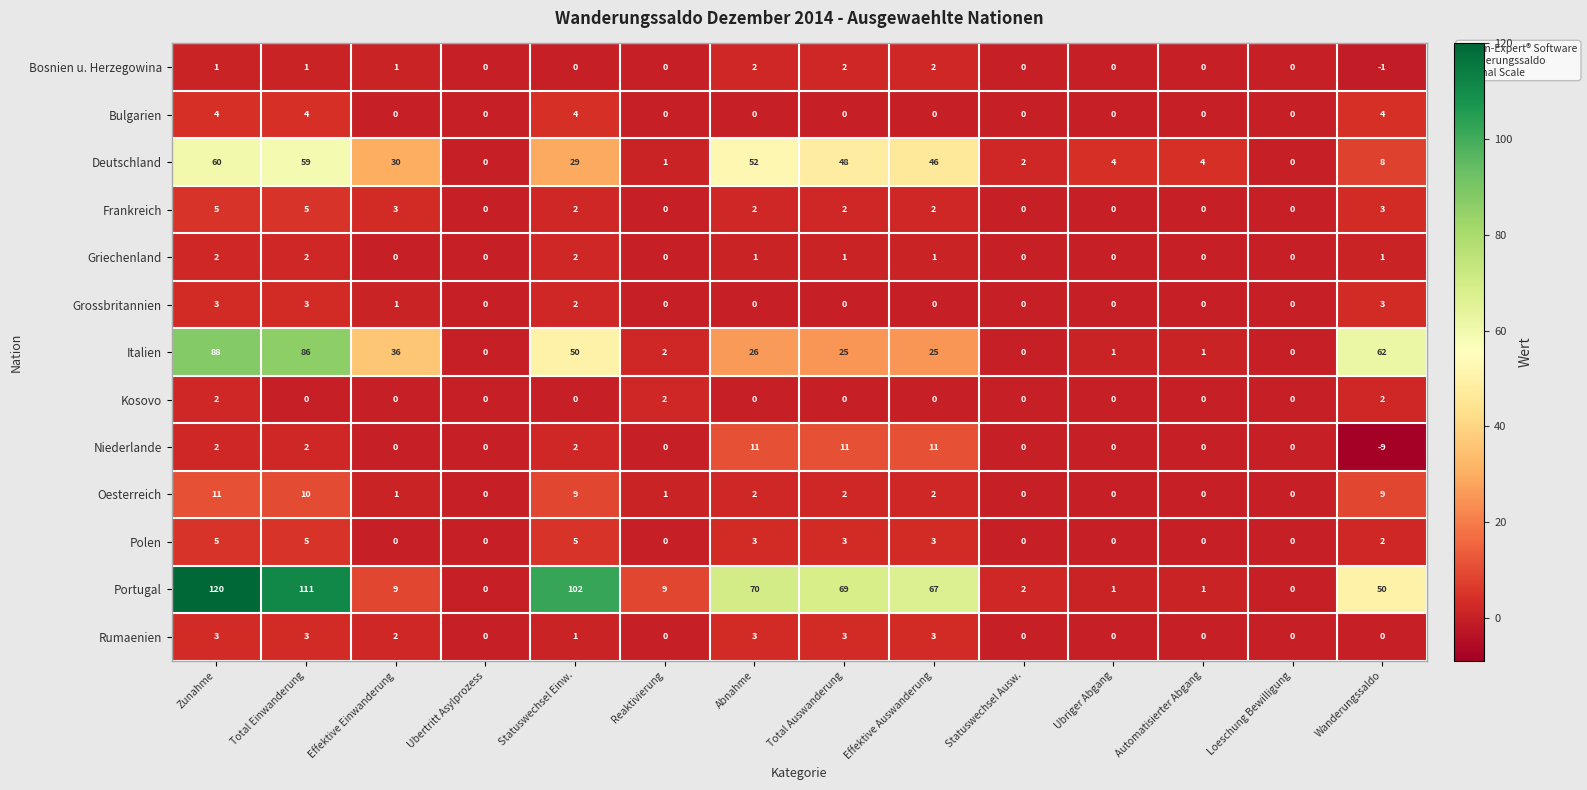

What is the sum of all Frankreich values?

24